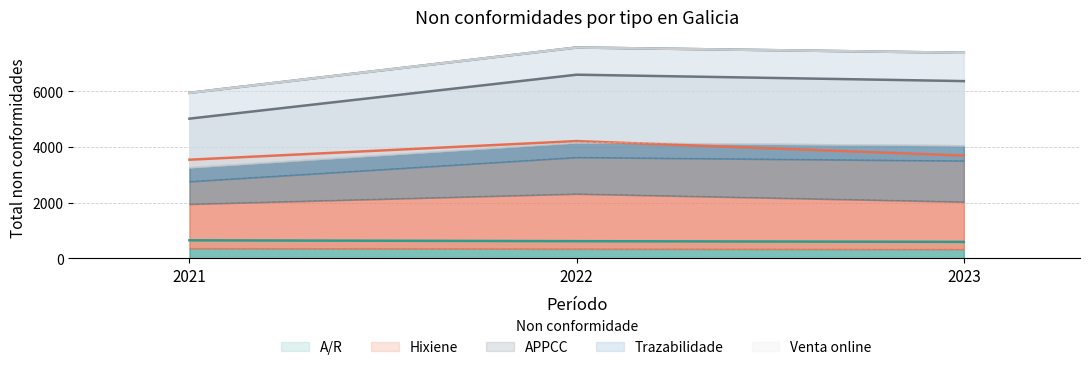

At which label is A/R closest to 618?

2022